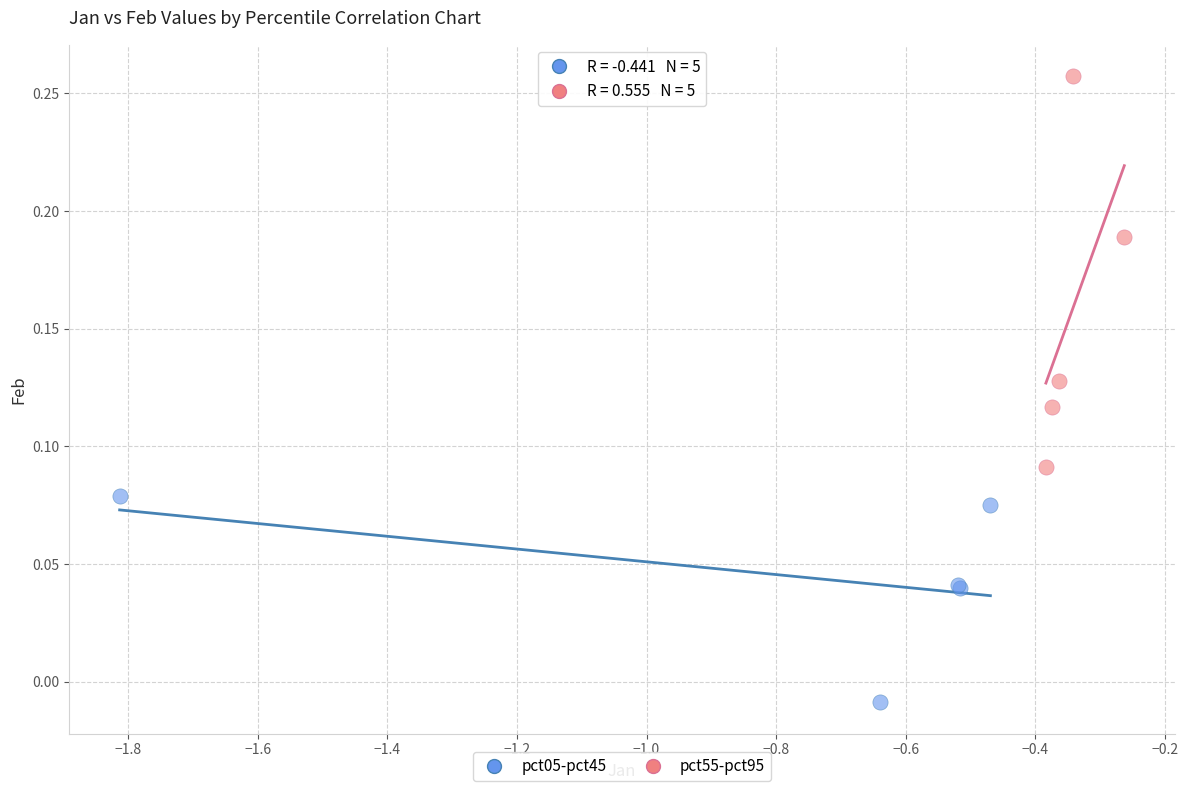

Which series contains the lowest Y value?

pct05-pct45